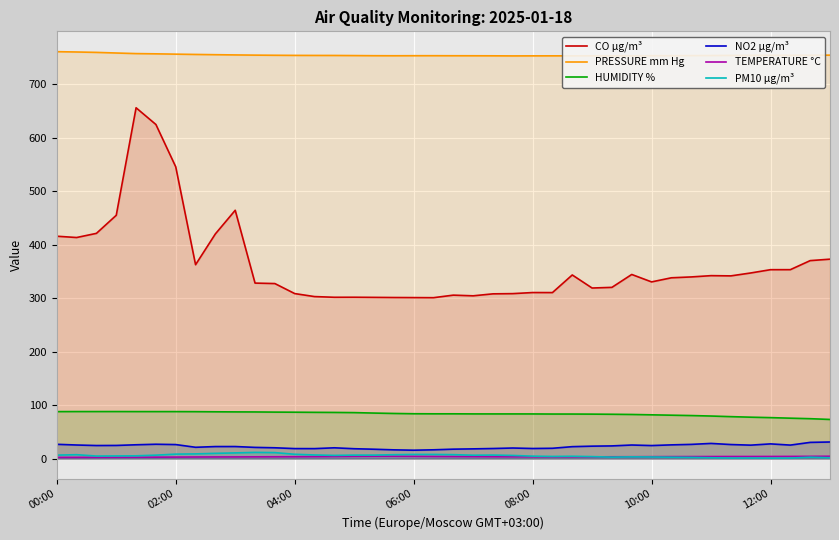

True or false: CO µg/m³ and NO2 µg/m³ cross at least once.

False